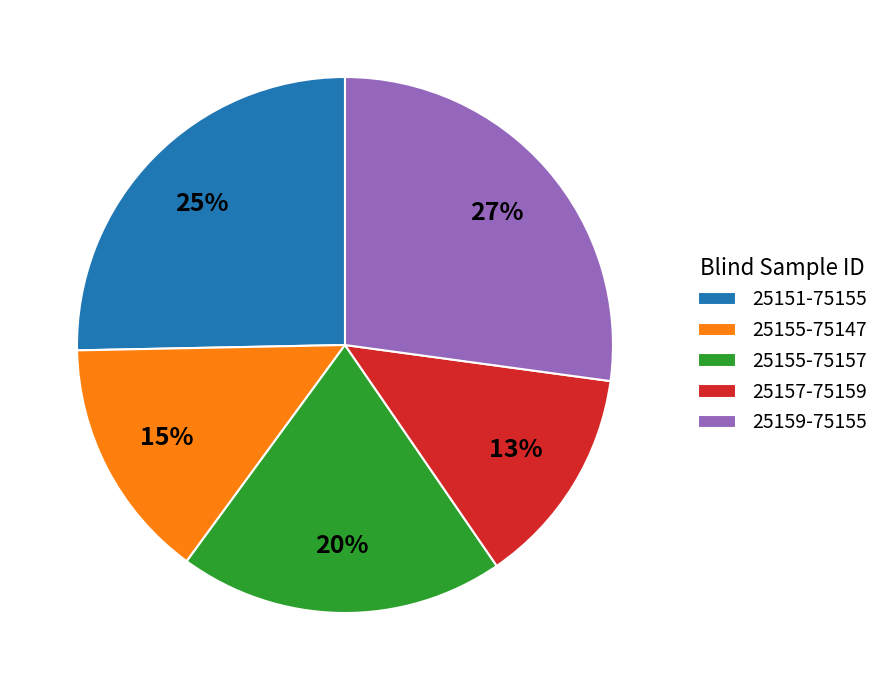

Is there any slice that represents more than half of the pie?

No